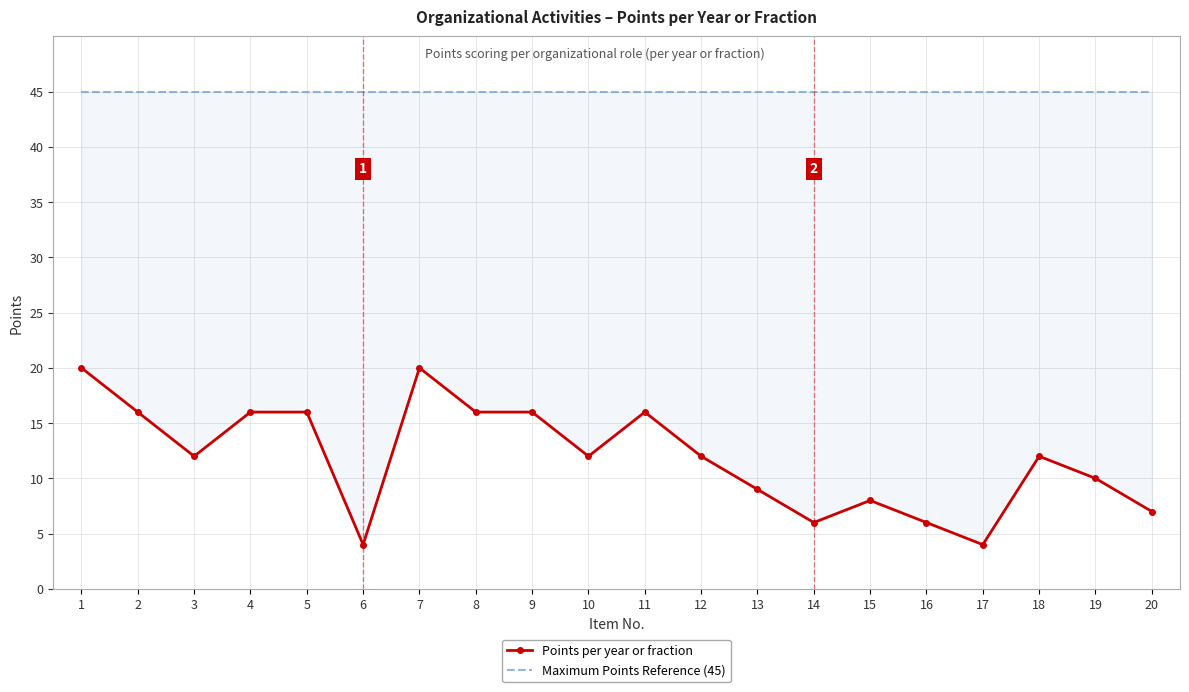

True or false: Maximum Points Reference (45) and Points per year or fraction cross at least once.

False